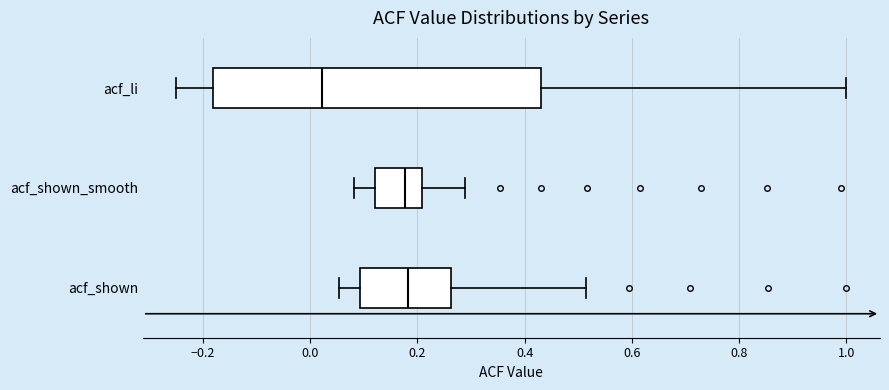

Which box's median line is the furthest to the left?

acf_li